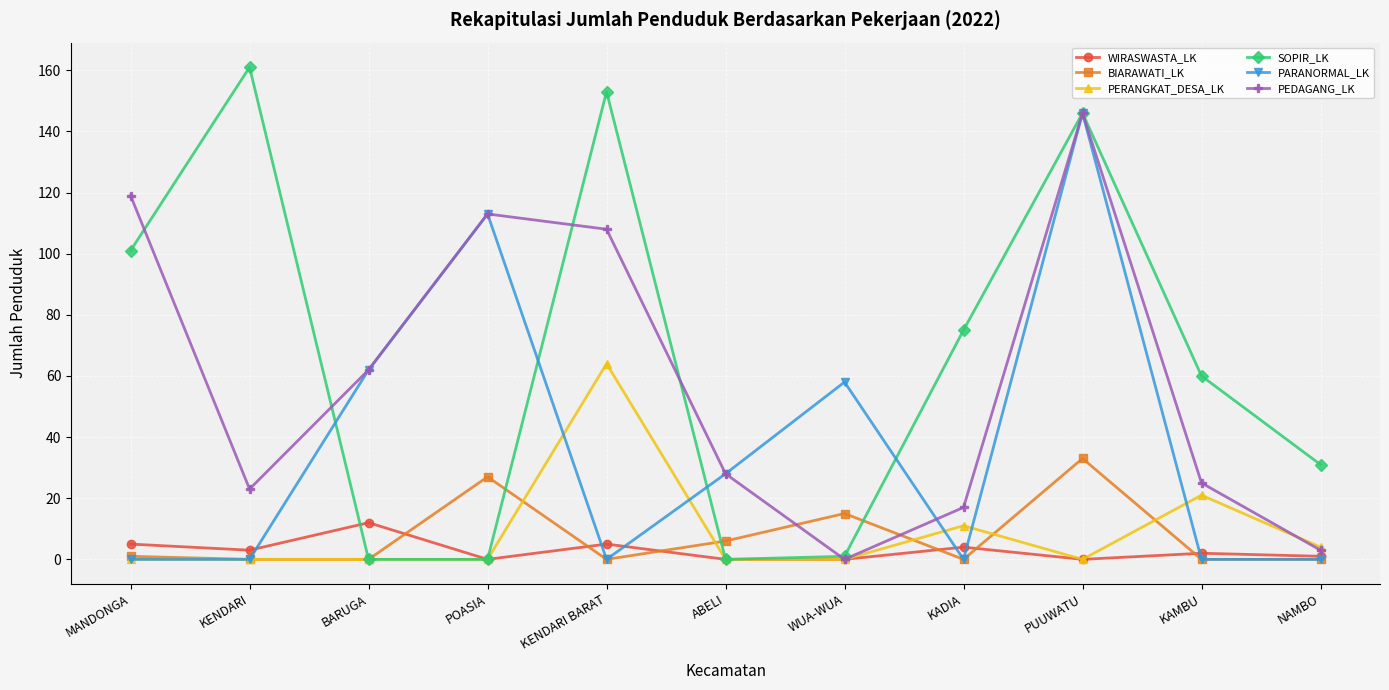

Which series ends up on top after the final intersection of SOPIR_LK and BIARAWATI_LK?

SOPIR_LK